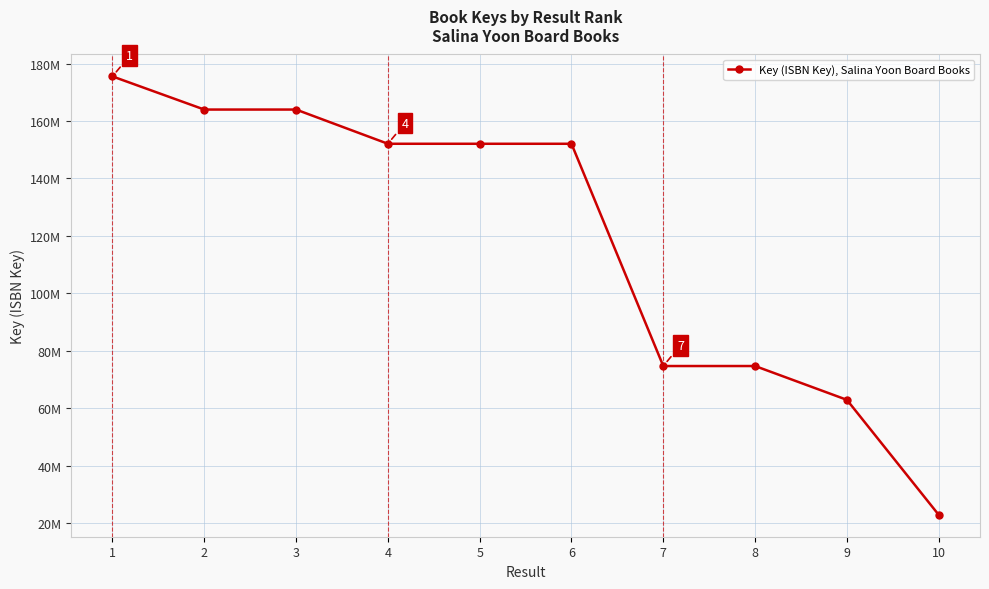

What is the value of the 6th point from the left?

152069696